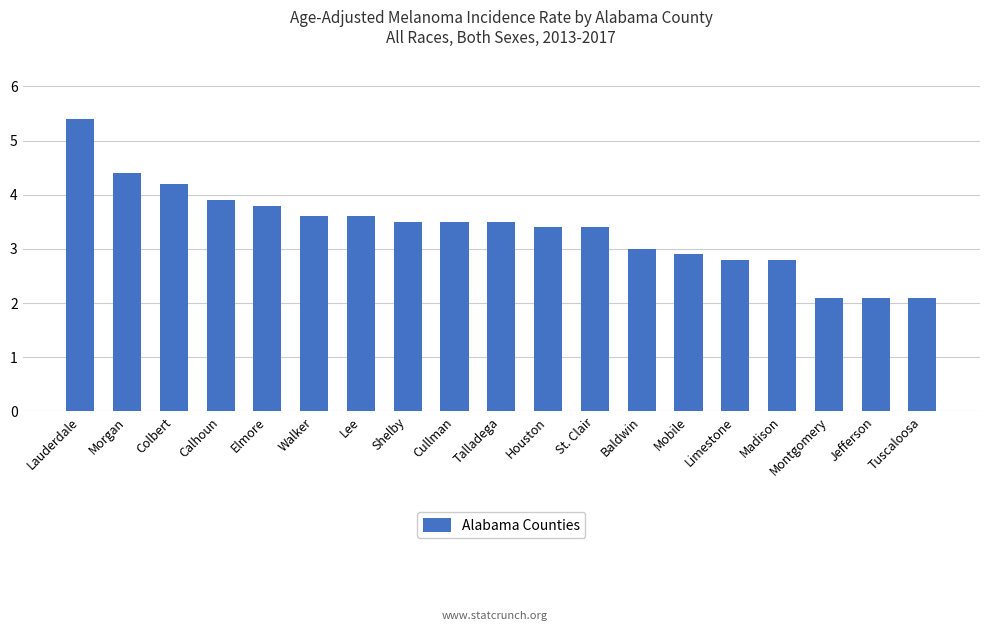

What is the difference between the maximum and minimum values?

3.3